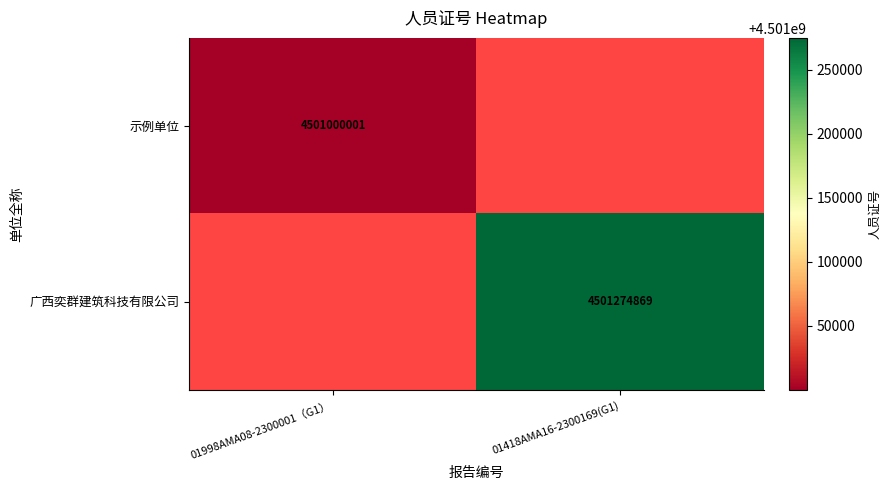

Is the value of 广西奕群建筑科技有限公司 at 01418AMA16-2300169(G1) greater than the value of 示例单位 at 01998AMA08-2300001（G1）?

Yes